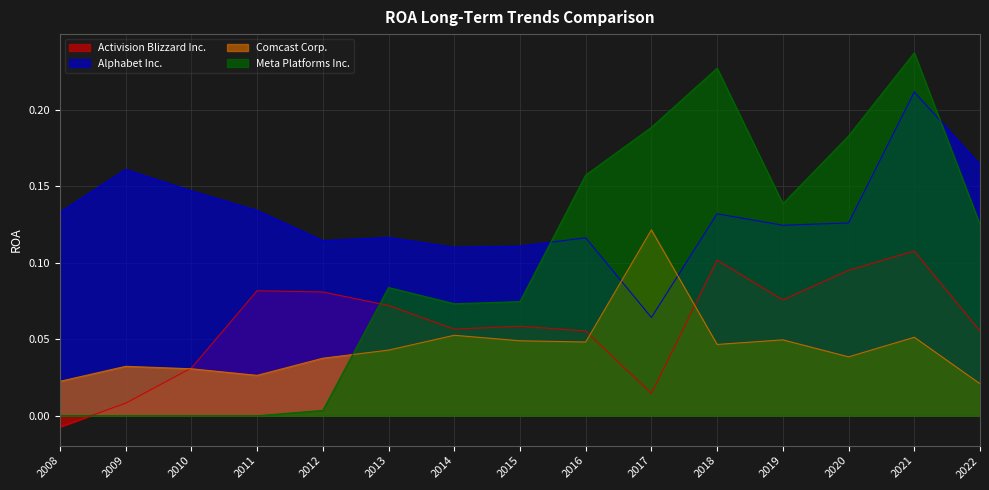

Is the value of Alphabet Inc. at 2012 greater than the value of Activision Blizzard Inc. at 2011?

Yes